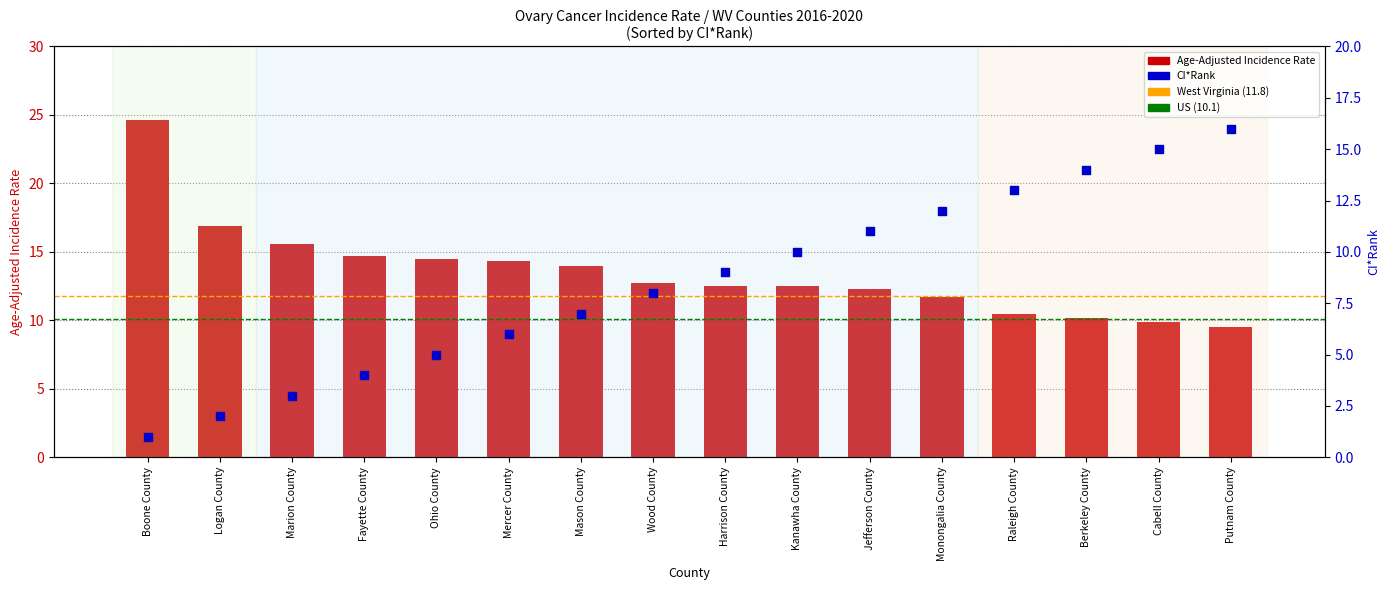

Which series has the largest Y range (max minus min)?

Age-Adjusted Incidence Rate